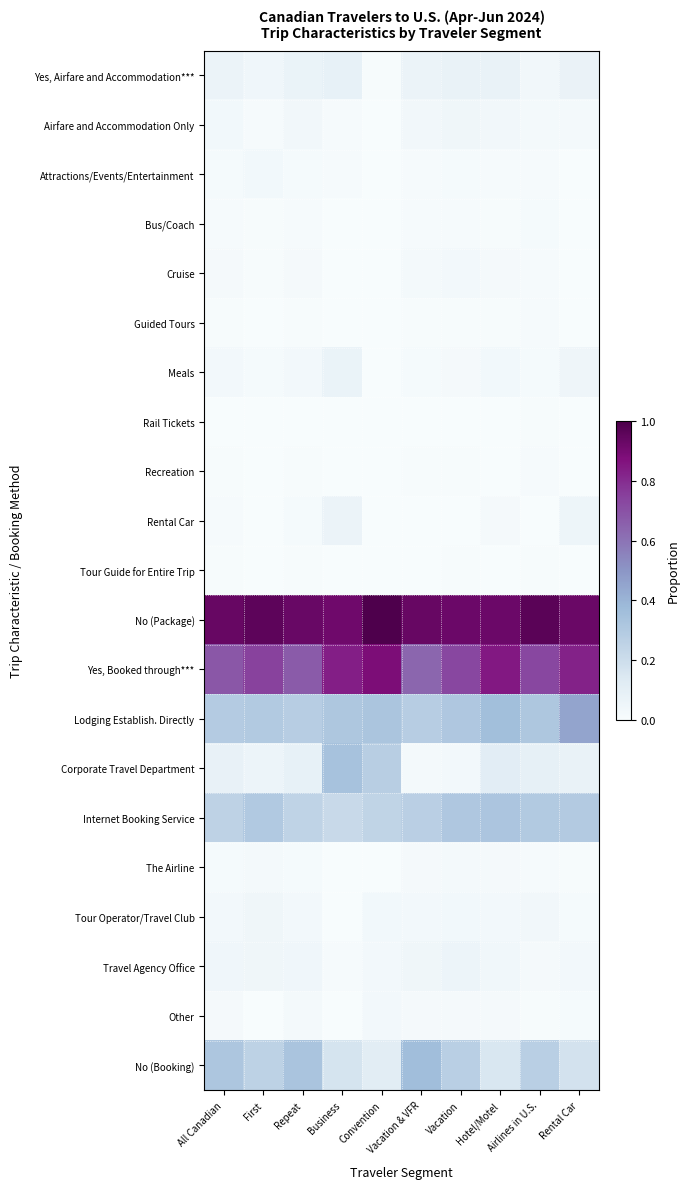

Rank the series at Hotel/Motel from highest to lowest value.

No (Package), Yes, Booked through***, Lodging Establish. Directly, Internet Booking Service, No (Booking), Corporate Travel Department, Yes, Airfare and Accommodation***, Travel Agency Office, Airfare and Accommodation Only, Meals, Tour Operator/Travel Club, Cruise, The Airline, Other, Rental Car, Attractions/Events/Entertainment, Bus/Coach, Guided Tours, Recreation, Tour Guide for Entire Trip, Rail Tickets